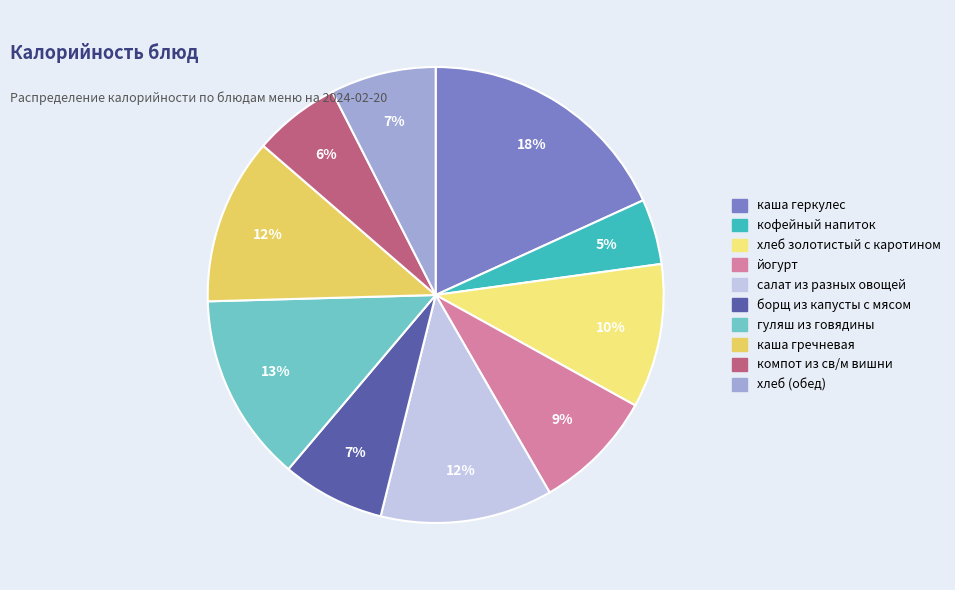

What percentage is the хлеб золотистый с каротином slice, to the nearest percent?

10%